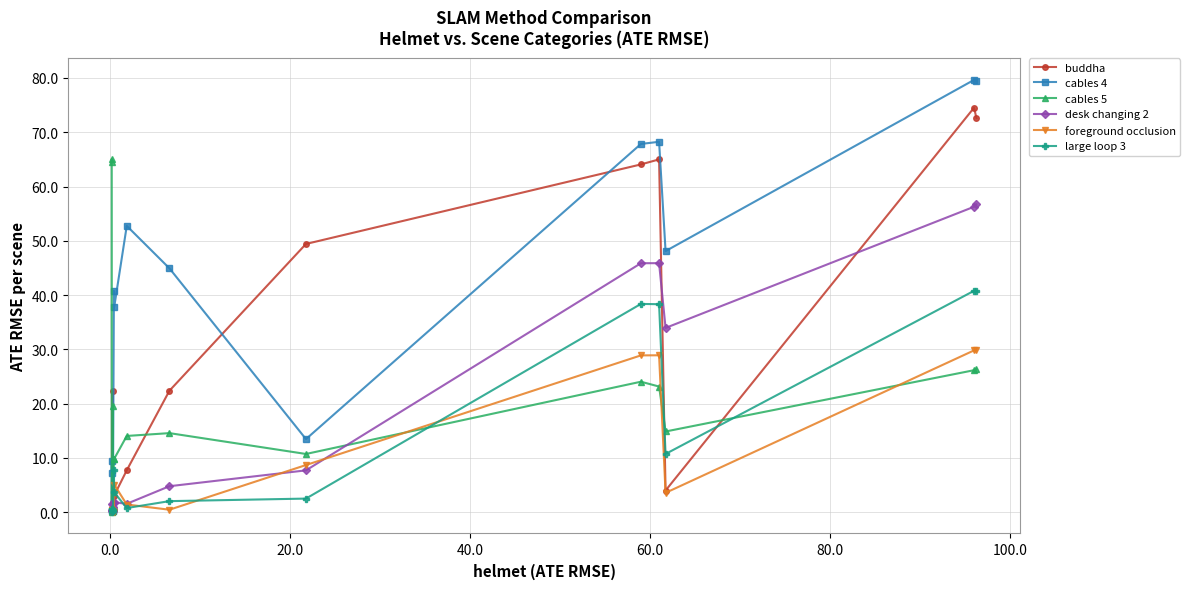

What is the value of the buddha point at the 10th from the left?

22.4